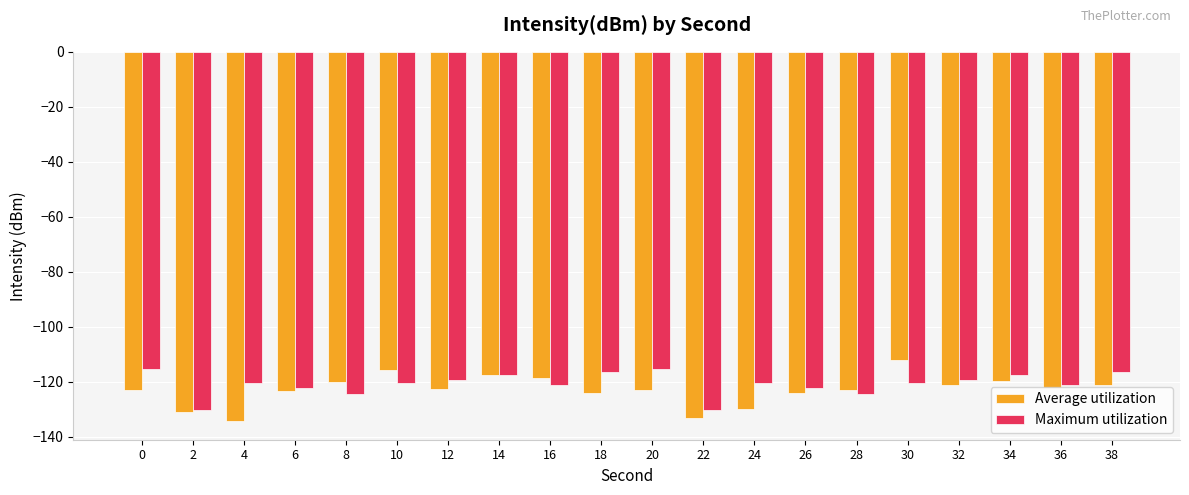

How many groups of bars are there?

20